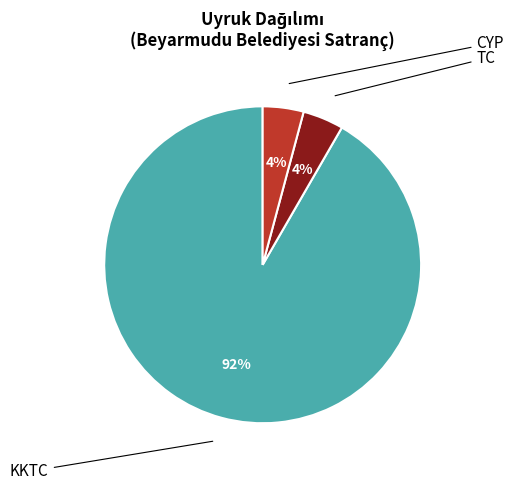

What percentage is NOT represented by KKTC?

8.3%